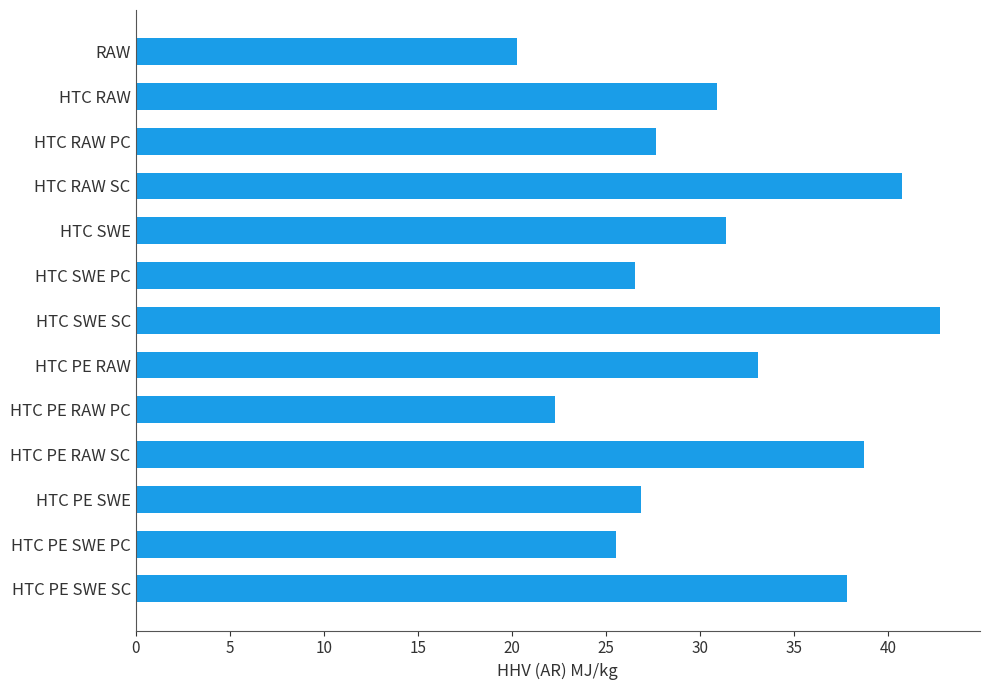

The value at HTC RAW is 30.9. True or false?

True